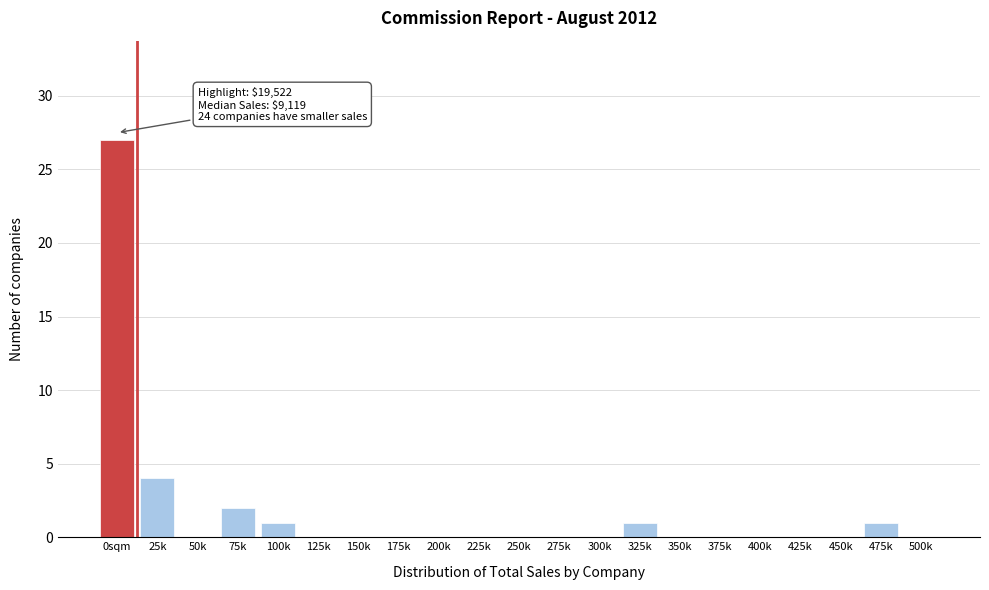

Reading left to right, list all the values displayed in this chart.

0sqm=27	25k=4	50k=0	75k=2	100k=1	125k=0	150k=0	175k=0	200k=0	225k=0	250k=0	275k=0	300k=0	325k=1	350k=0	375k=0	400k=0	425k=0	450k=0	475k=1	500k=0